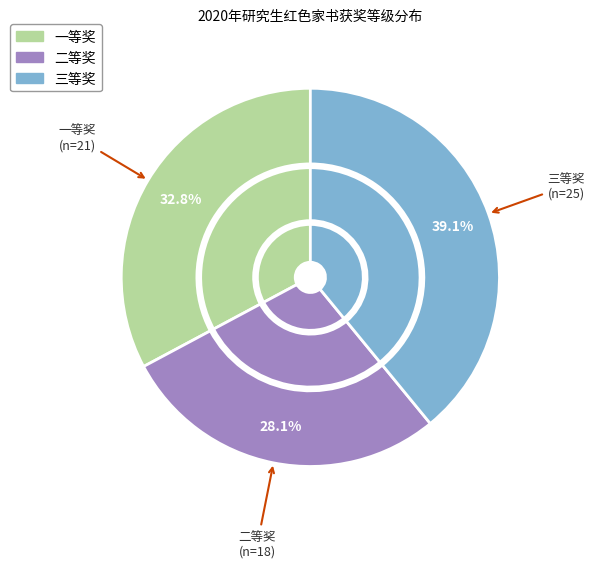

Is there any slice that represents more than half of the pie?

No